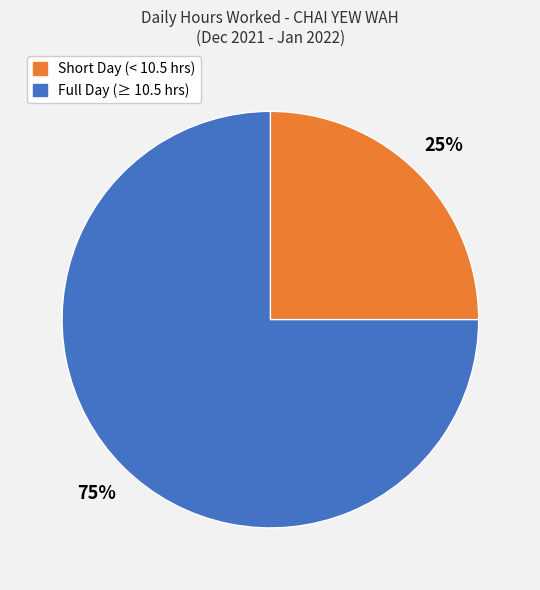

To the nearest percent, what is the difference between the largest and smallest slice percentages?

50%